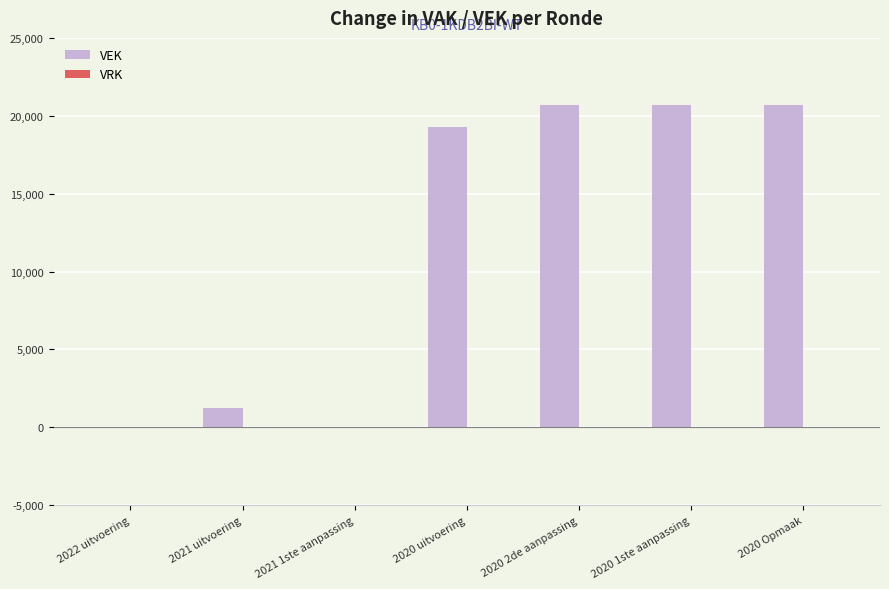

True or false: the data shows 1243 at 2021 uitvoering.

True